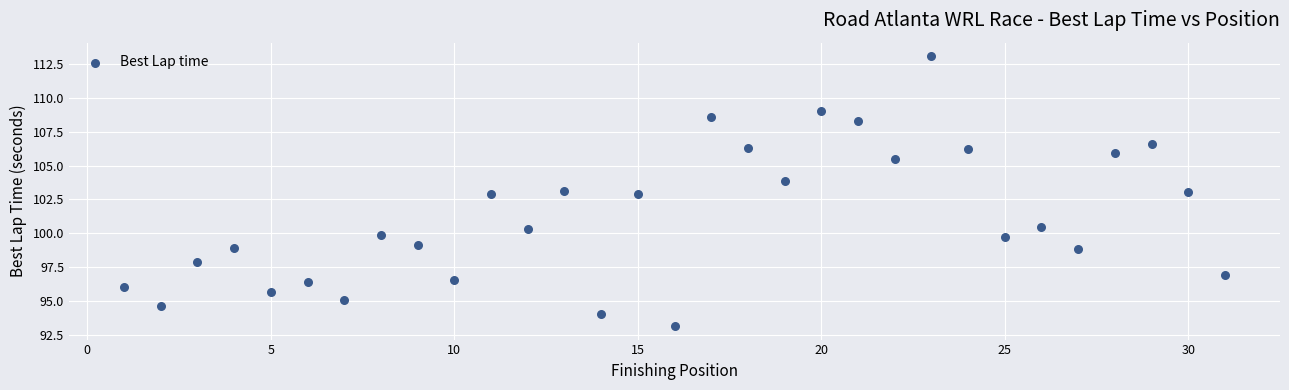

What is the range of Y values (max minus min)?

19.9